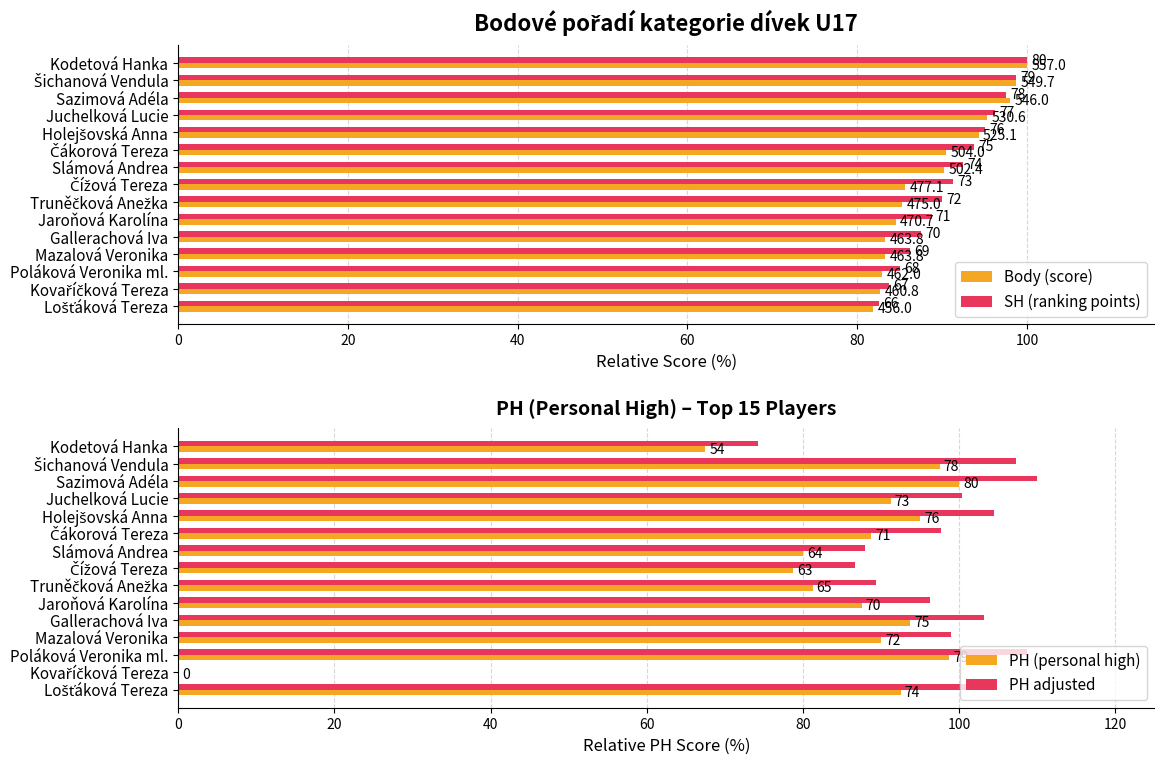

Does the chart contain stacked bars?

No